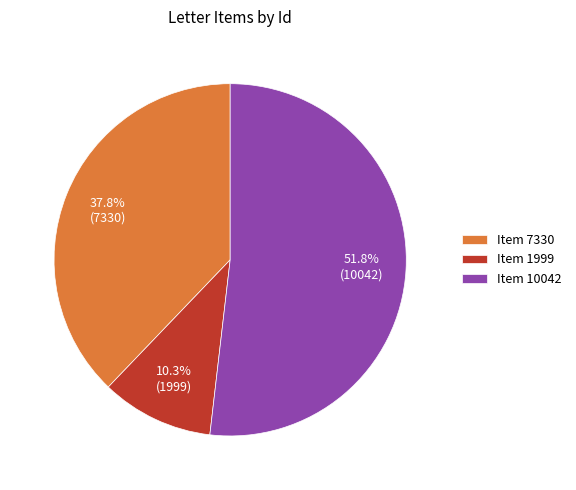

Approximately how many times larger is the value at Item 7330 compared to Item 1999?

3.7